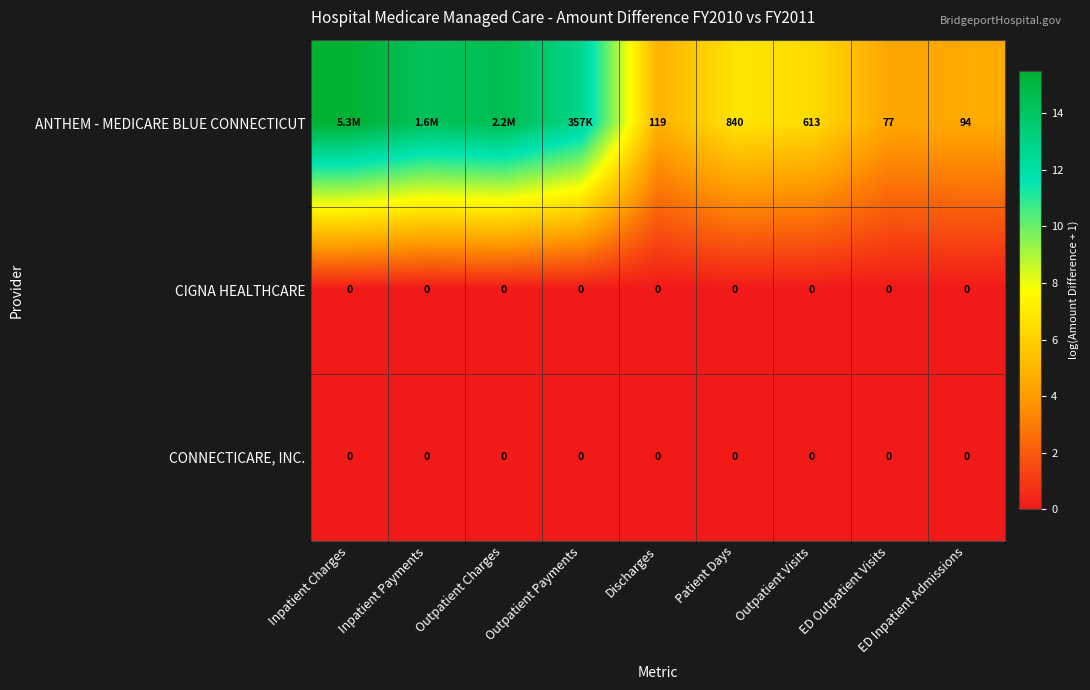

Which series changed the most between Discharges and ED Outpatient Visits?

ANTHEM - MEDICARE BLUE CONNECTICUT